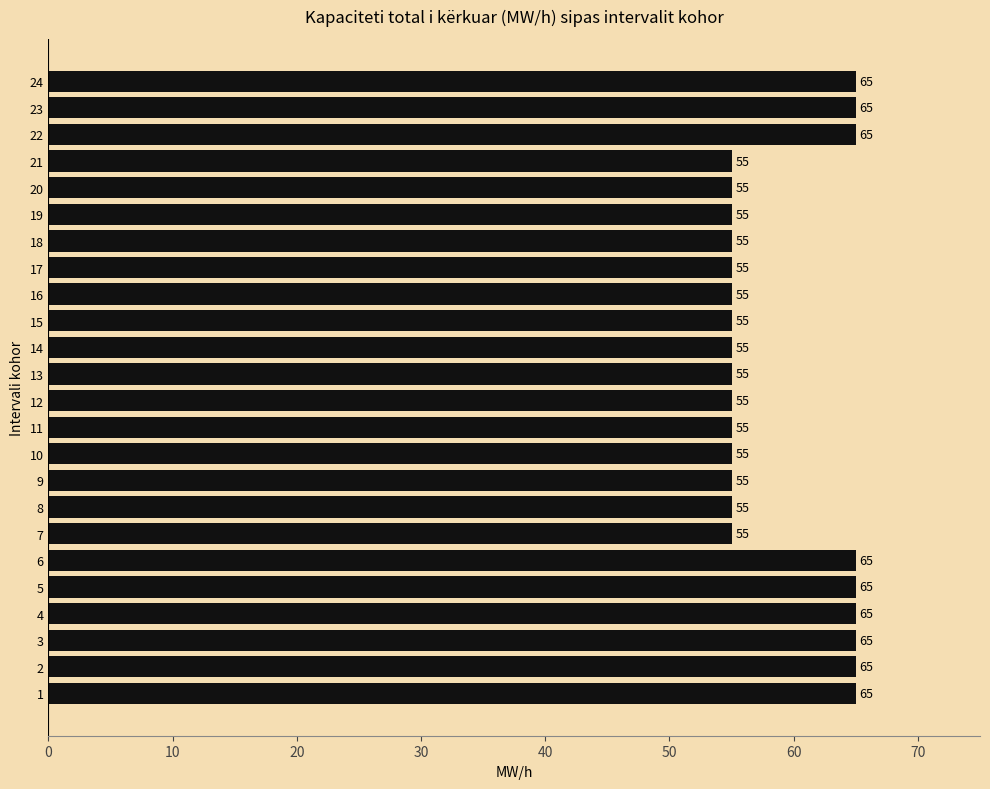

Reading bottom to top, what are all the values shown in this chart?

1=65	2=65	3=65	4=65	5=65	6=65	7=55	8=55	9=55	10=55	11=55	12=55	13=55	14=55	15=55	16=55	17=55	18=55	19=55	20=55	21=55	22=65	23=65	24=65